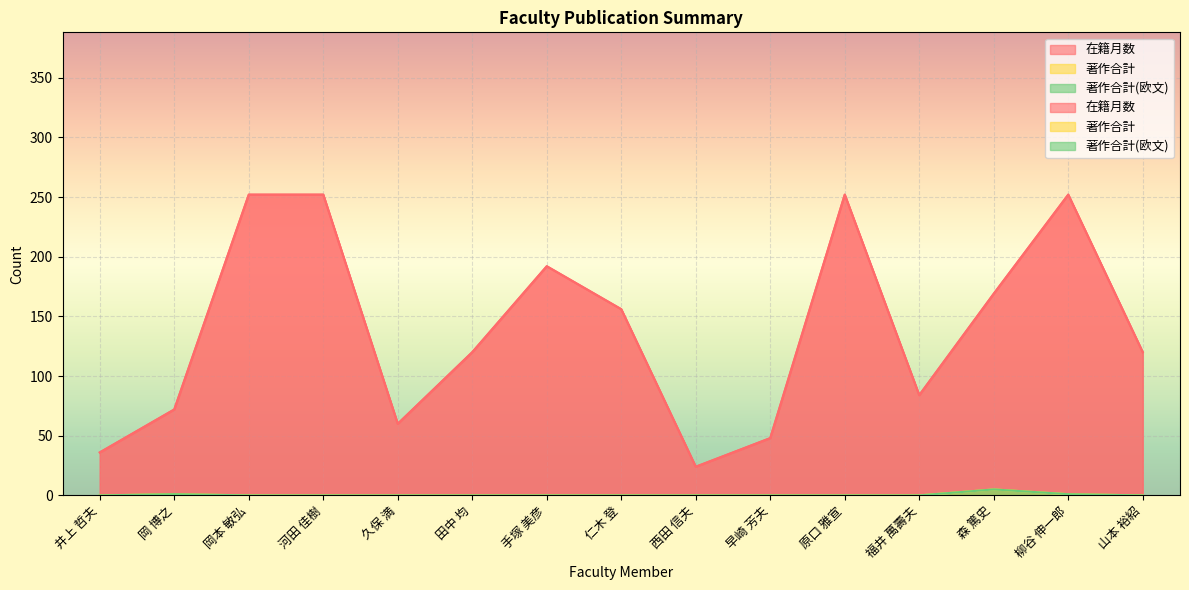

Is it true that 在籍月数 equals 334 at 岡本 敏弘?

False